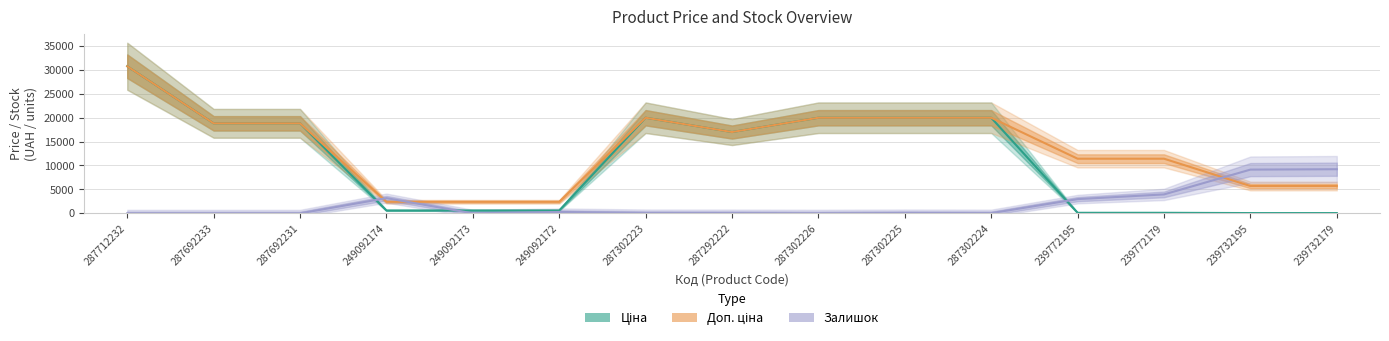

True or false: Ціна has more than 2 points higher than both neighbors.

False